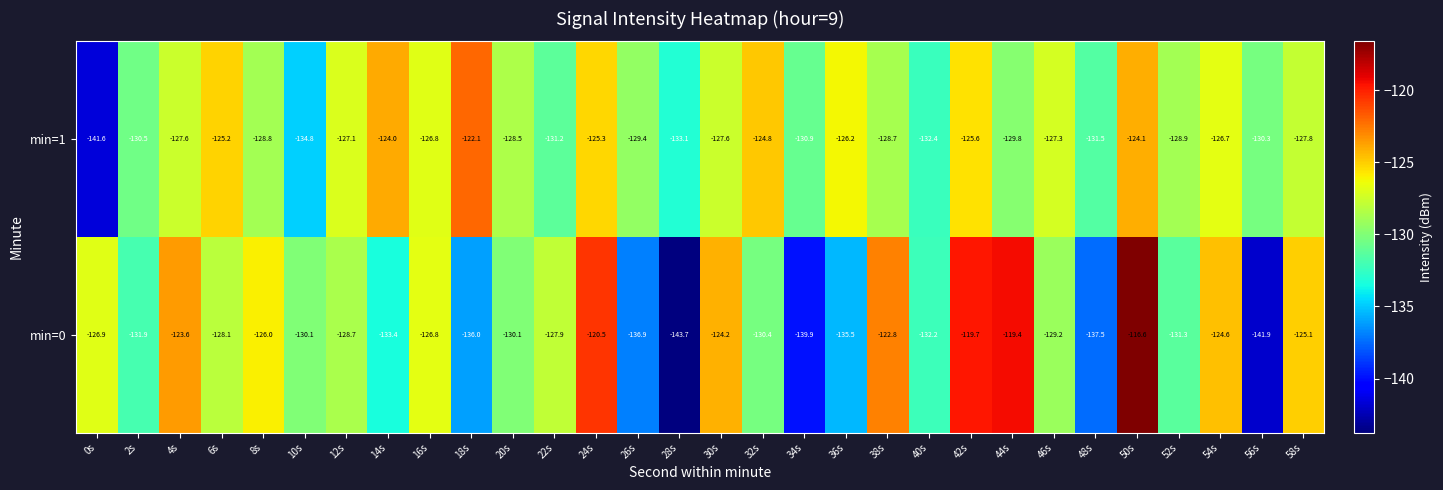

Which category has the lowest value across all series?

28s